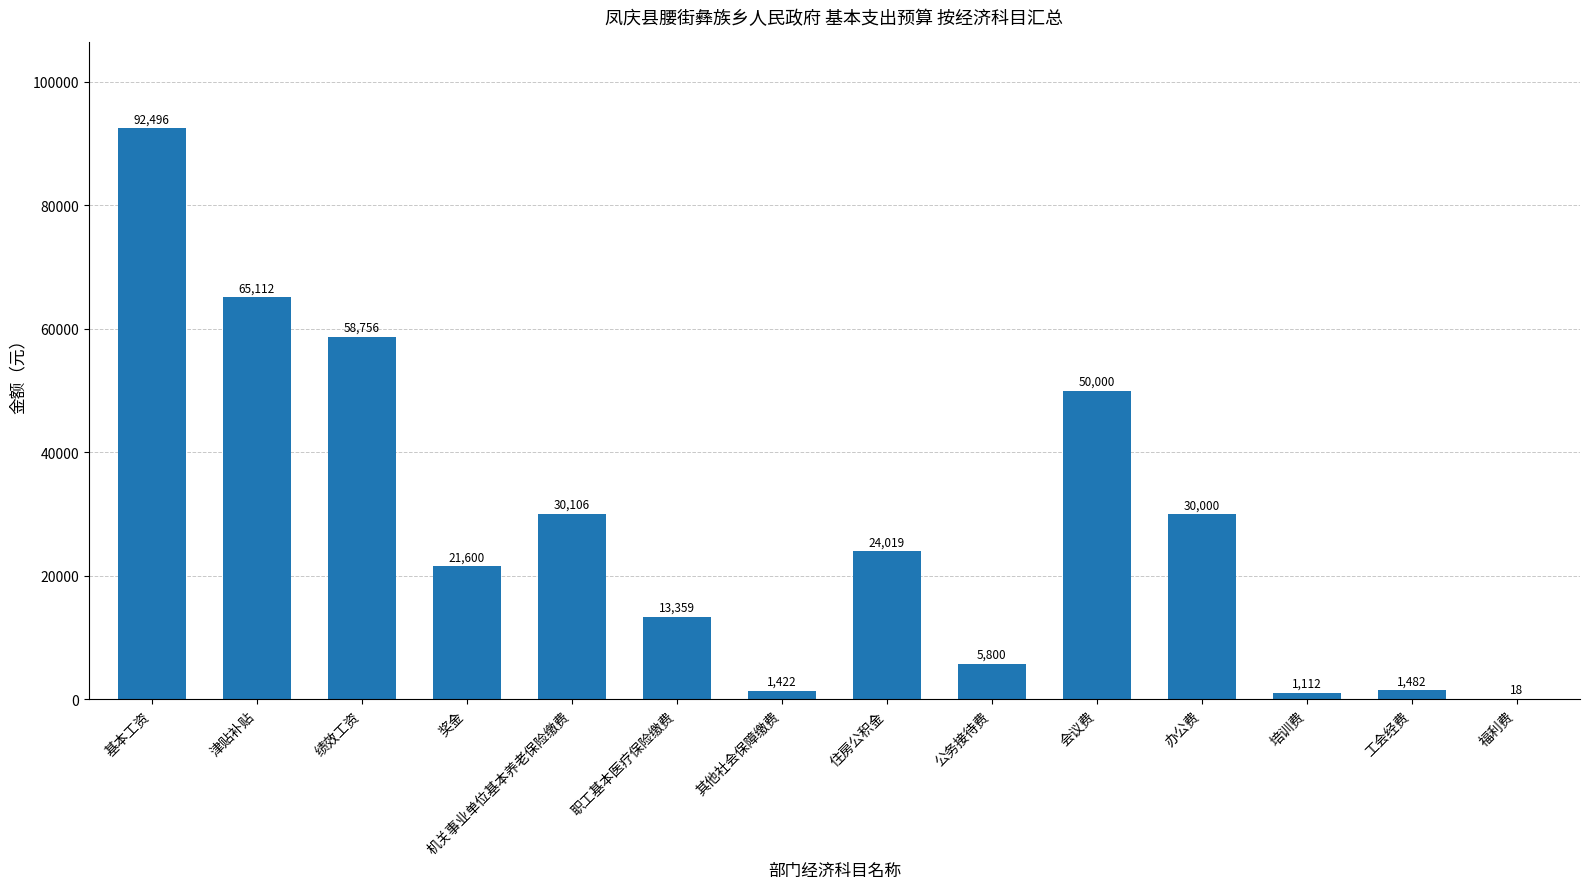

What is the maximum value shown in the chart?

92496.0